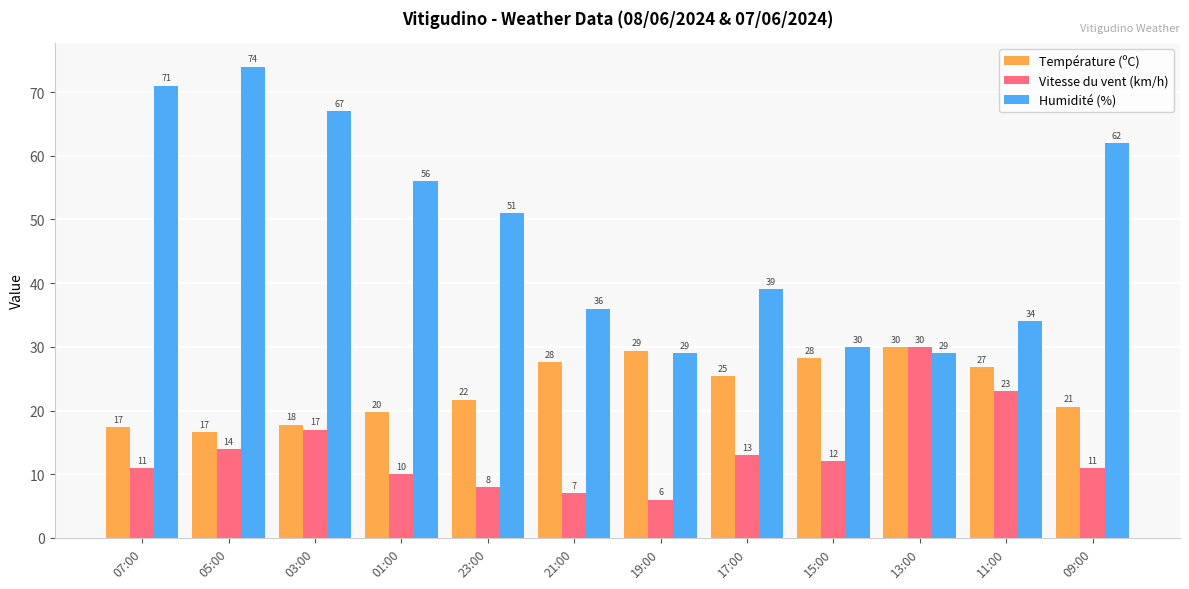

What are all the series names shown in the legend?

Température (ºC), Vitesse du vent (km/h), Humidité (%)